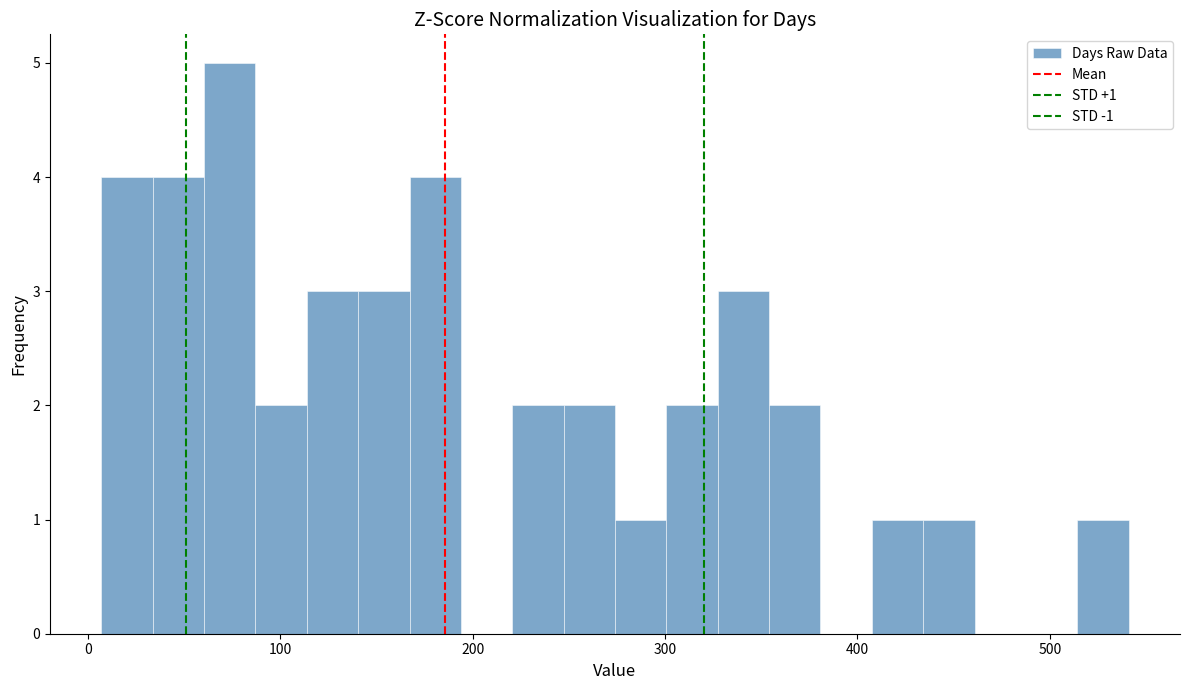

Read against the x-axis, roughly where is the centre of the tallest bar?

70